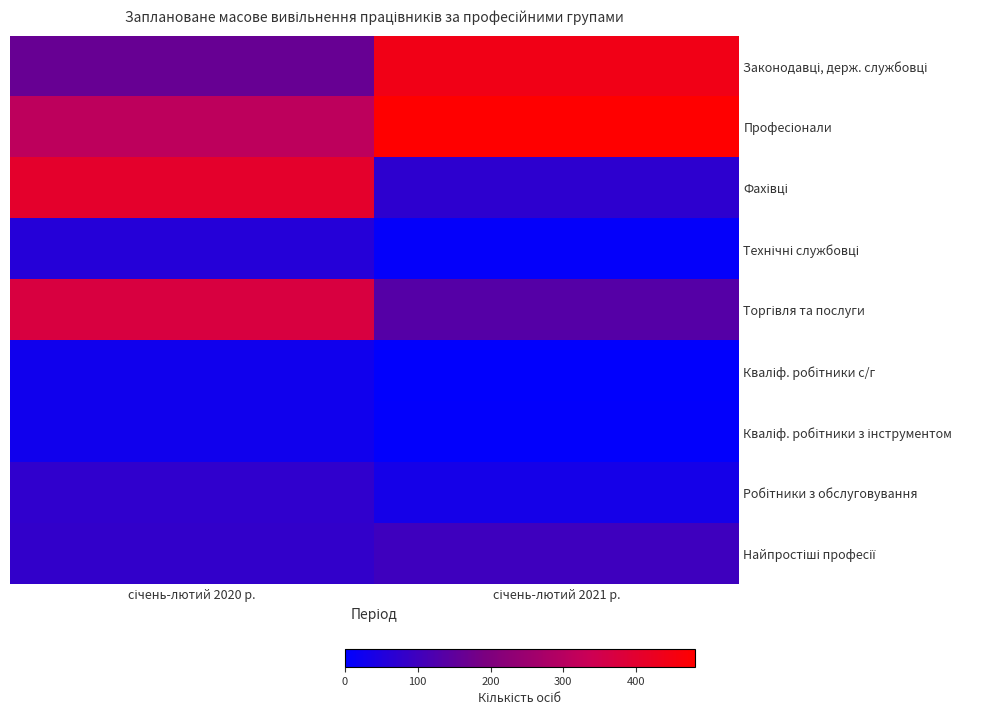

What is the minimum value shown in the chart?

2